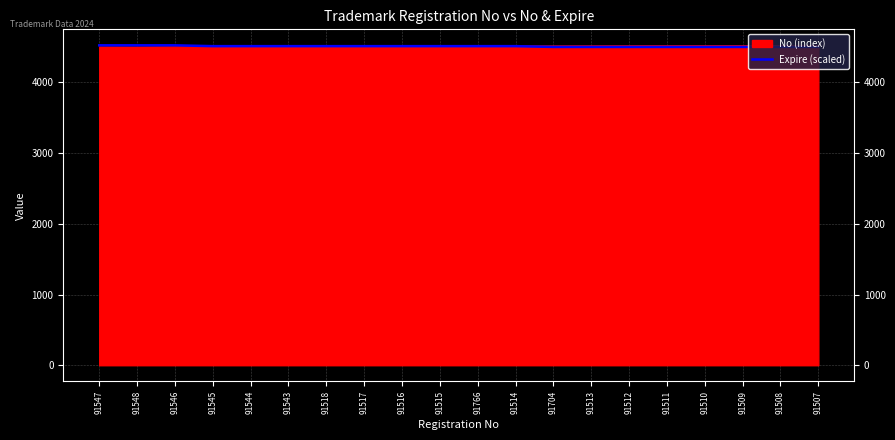

The chart shows a value of 5924.7 at 91513. True or false?

False